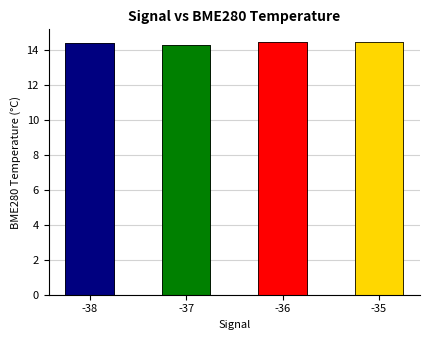

Rank the categories by value from highest to lowest.

-35, -36, -38, -37